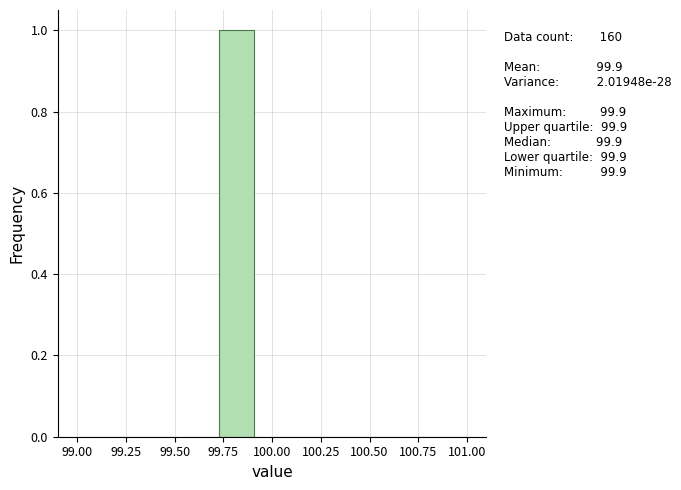

Around what value on the x-axis is the tallest bar? Give the approximate position of its centre, as read against the axis.

99.80